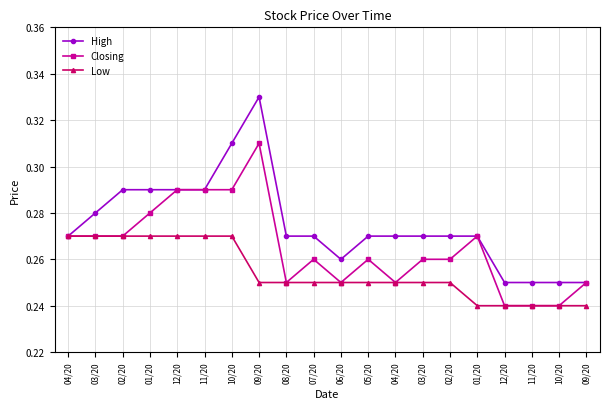

What is the value of the Low point at the 4th from the left?

0.3